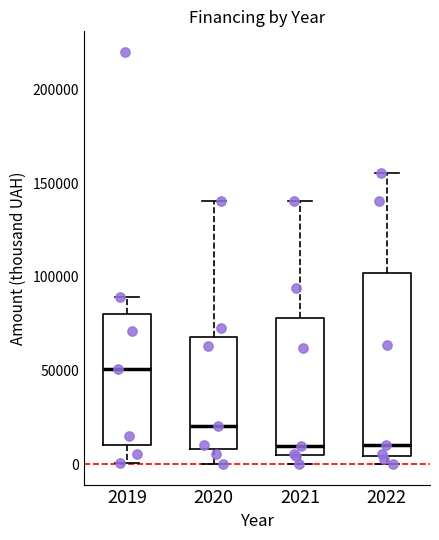

Reading left to right, transcribe this box plot: for each box, give where its median line is, the range the box spans, and where its two whiskers end, as read against the y-axis. The values are not printed on the chart, so give them approximately, as read against the axis.

2019: median 50000, box 10000 to 80000, whiskers 0 to 90000
2020: median 20000, box 10000 to 70000, whiskers 0 to 140000
2021: median 10000, box 5000 to 80000, whiskers 0 to 140000
2022: median 10000, box 5000 to 100000, whiskers 0 to 155000